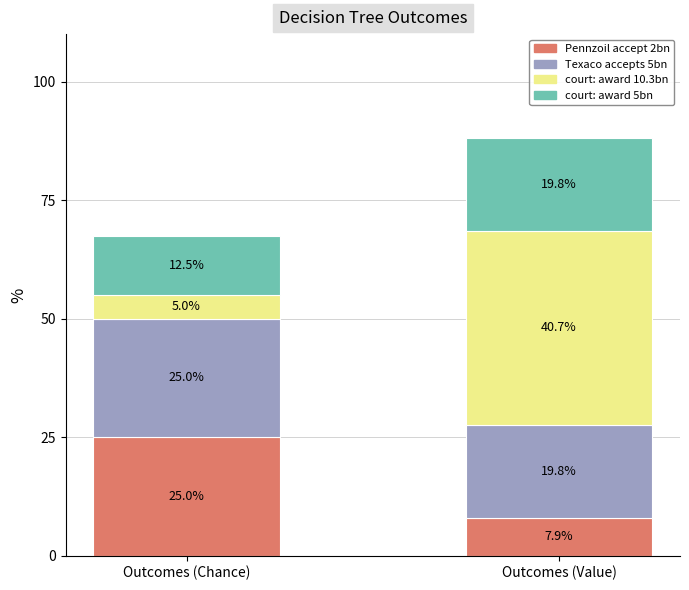

Reading left to right, what are the values for Pennzoil accept 2bn?

25.0	7.9